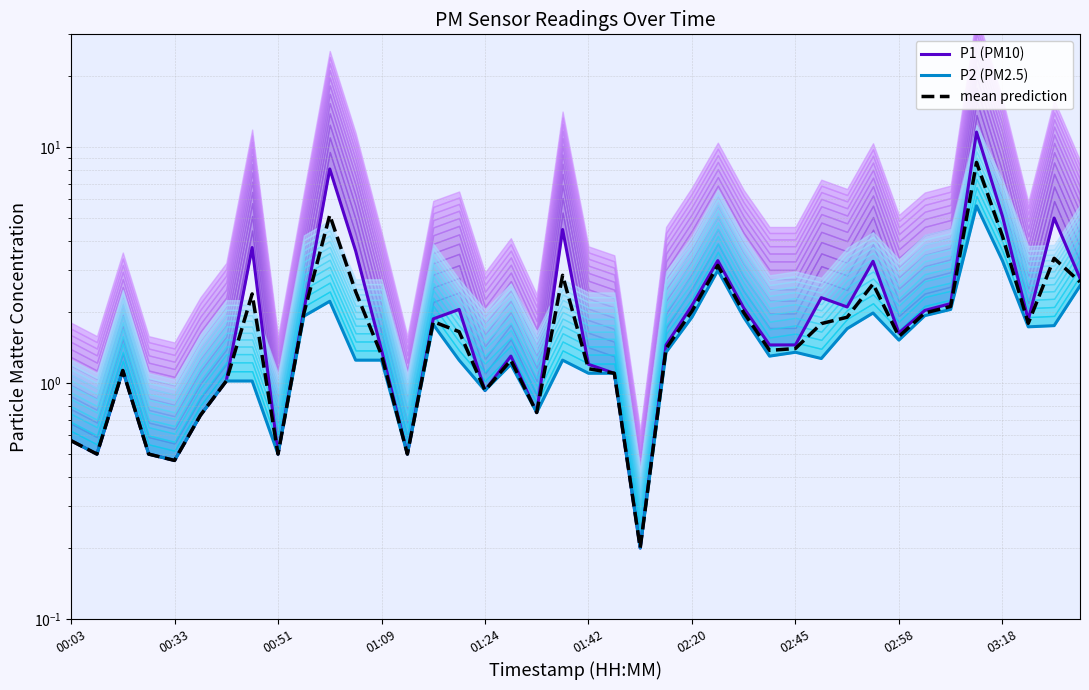

True or false: P2 (PM2.5) has more than 2 points higher than both neighbors.

True